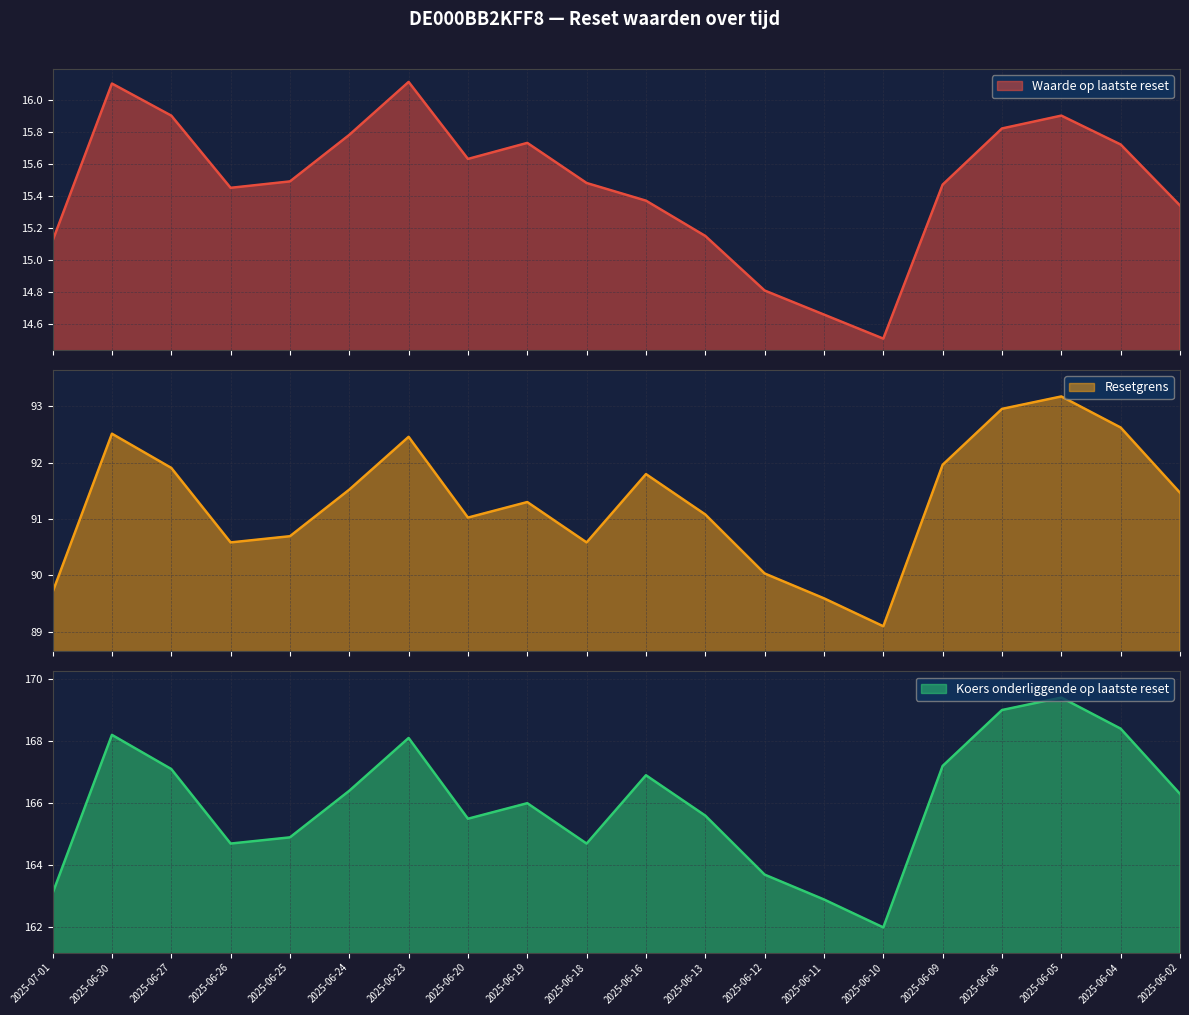

What is the greatest value displayed?

169.4